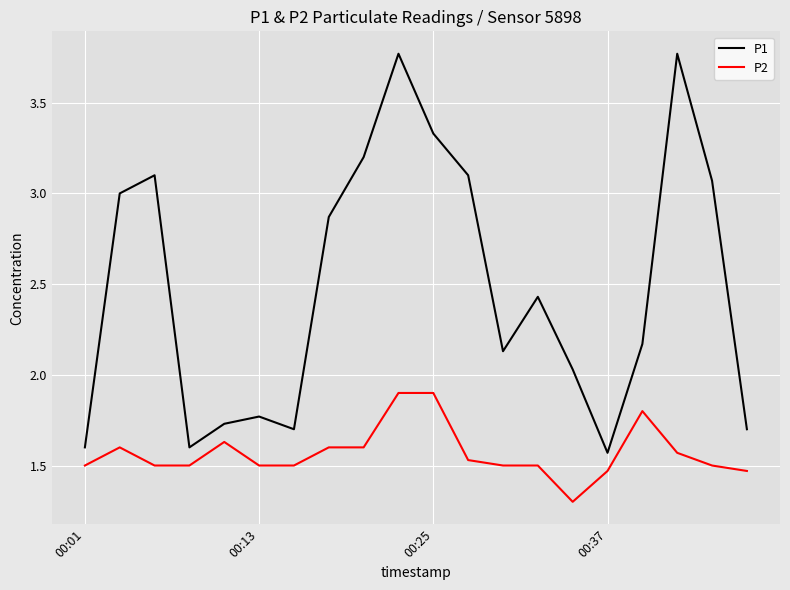

What is the minimum value shown in the chart?

1.3